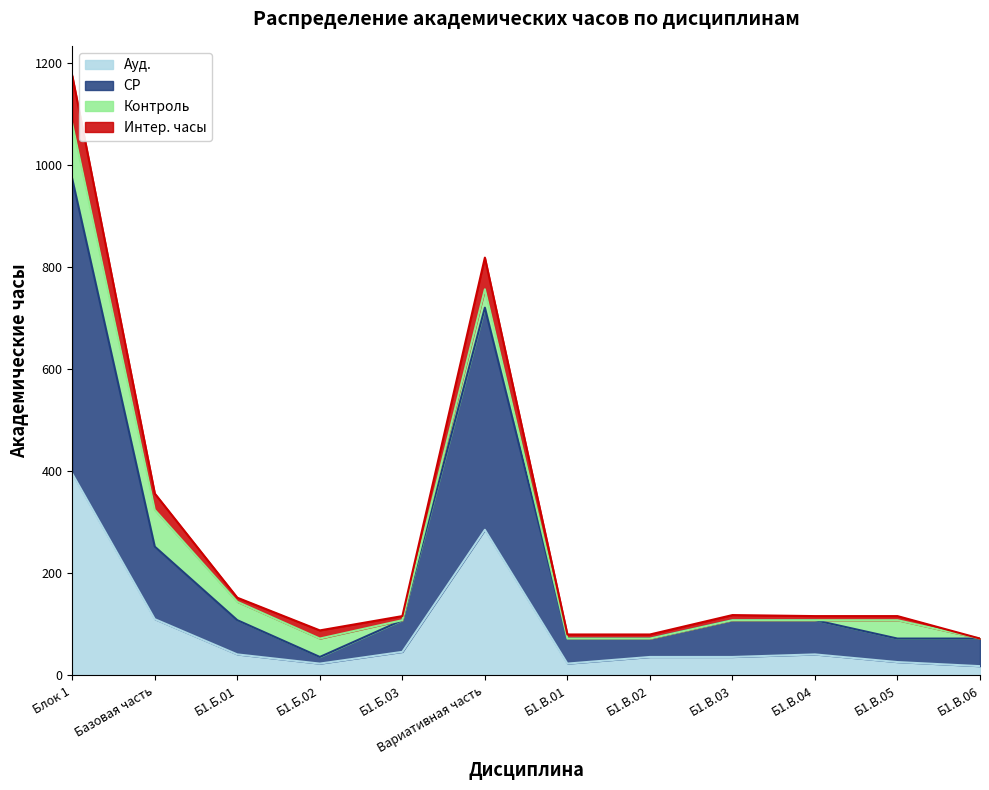

What is the highest value of the Ауд. series?

395